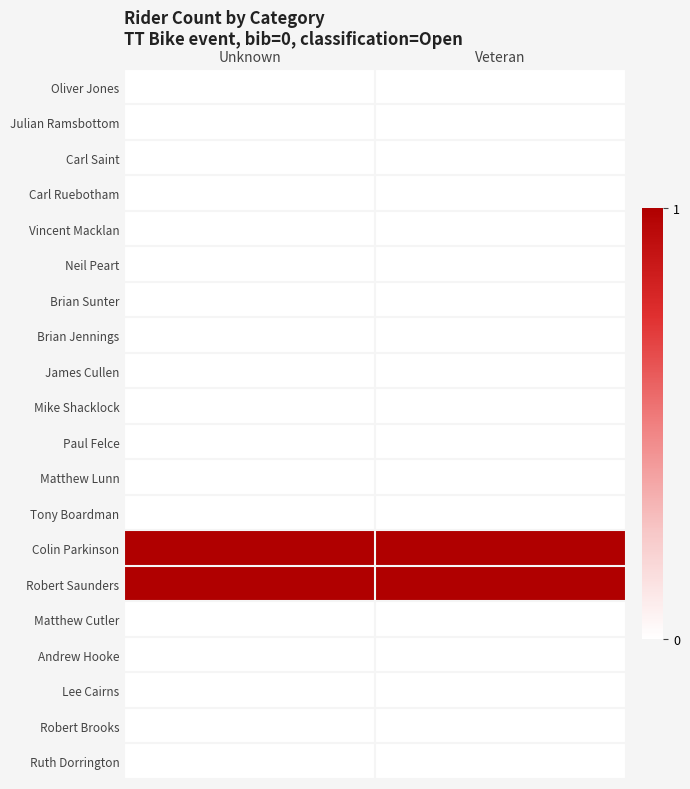

Rank the series by their maximum value, from lowest to highest.

Oliver Jones, Julian Ramsbottom, Carl Saint, Carl Ruebotham, Vincent Macklan, Neil Peart, Brian Sunter, Brian Jennings, James Cullen, Mike Shacklock, Paul Felce, Matthew Lunn, Tony Boardman, Matthew Cutler, Andrew Hooke, Lee Cairns, Robert Brooks, Ruth Dorrington, Colin Parkinson, Robert Saunders